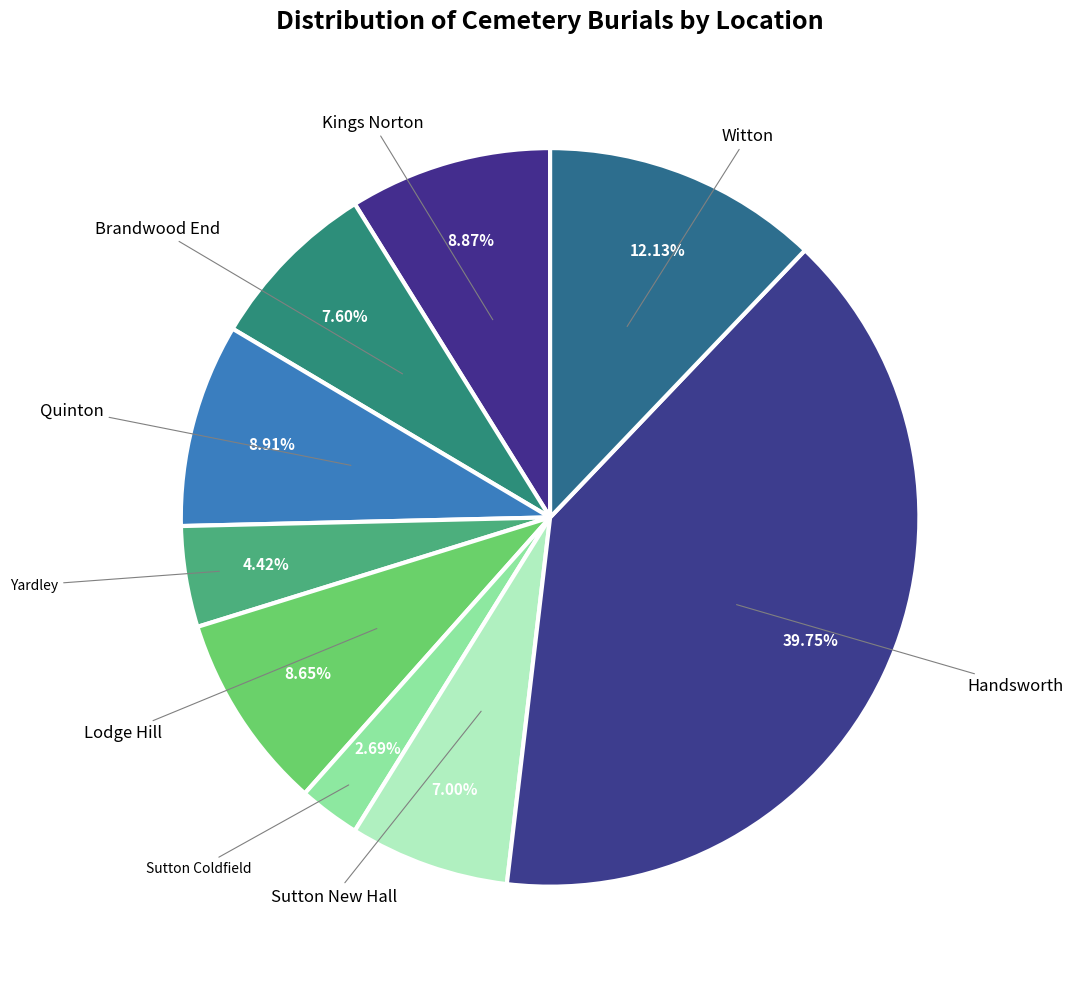

The Witton slice represents 12% of the pie. True or false?

True